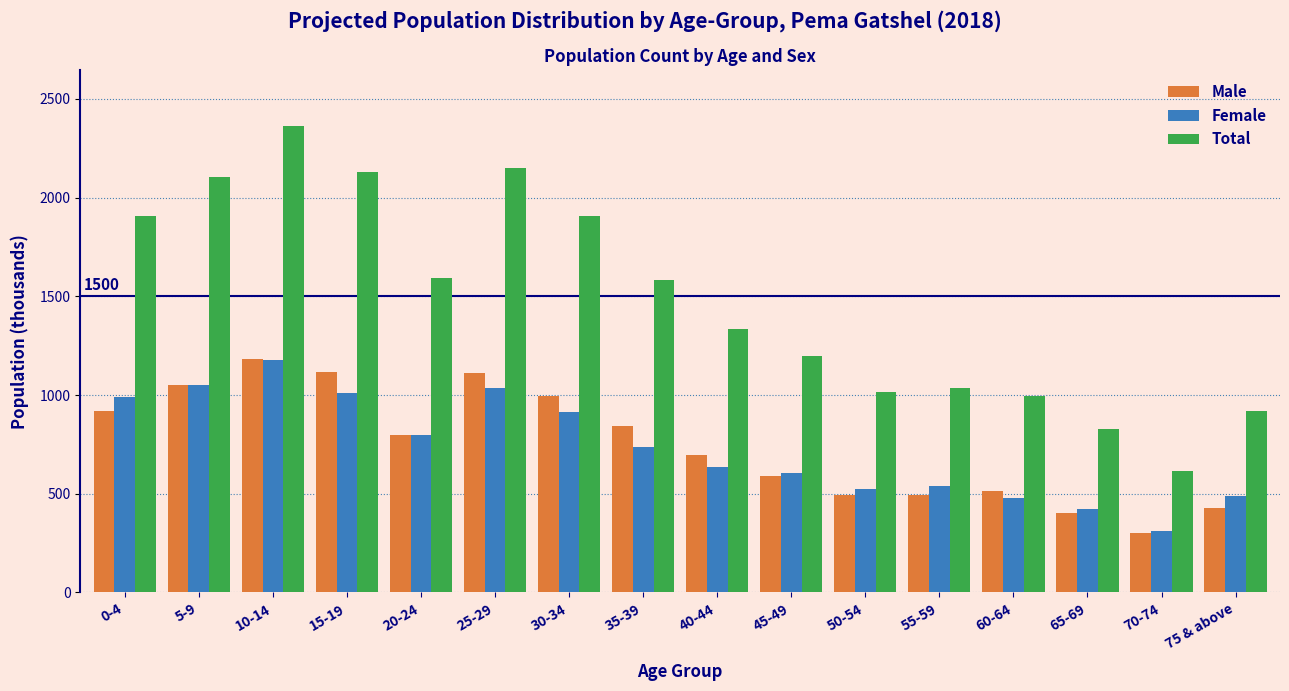

Which series has the widest spread of values?

Total